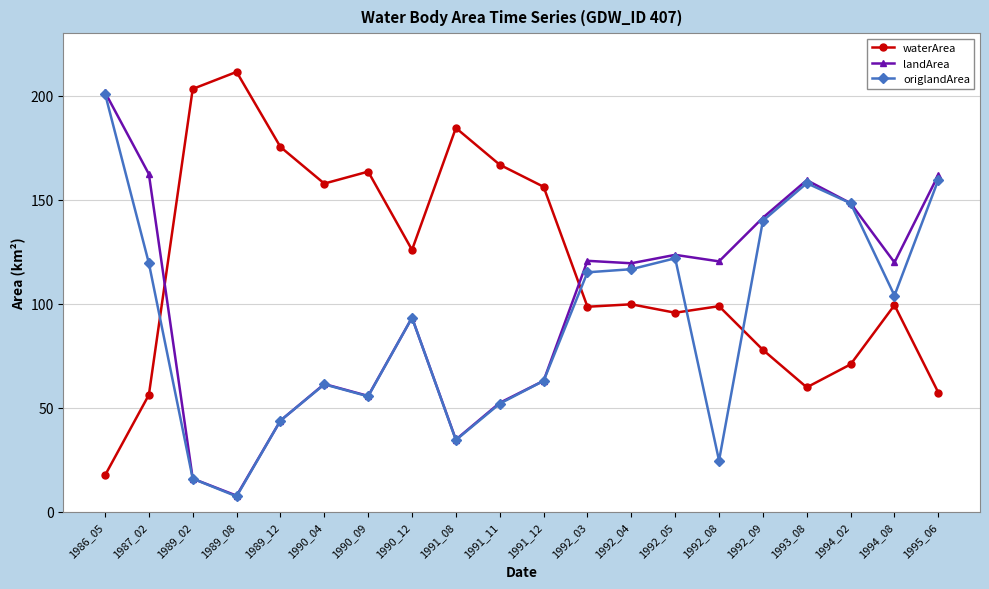

The value of origlandArea at 1989_08 is 7.5. True or false?

True